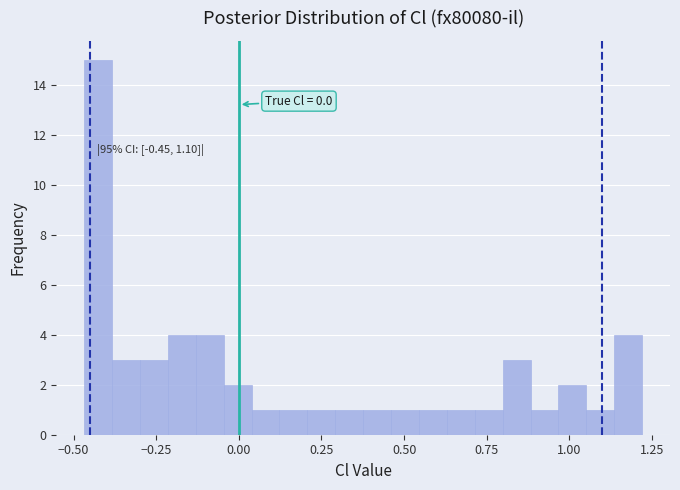

Read against the x-axis, roughly where is the centre of the tallest bar?

-0.45